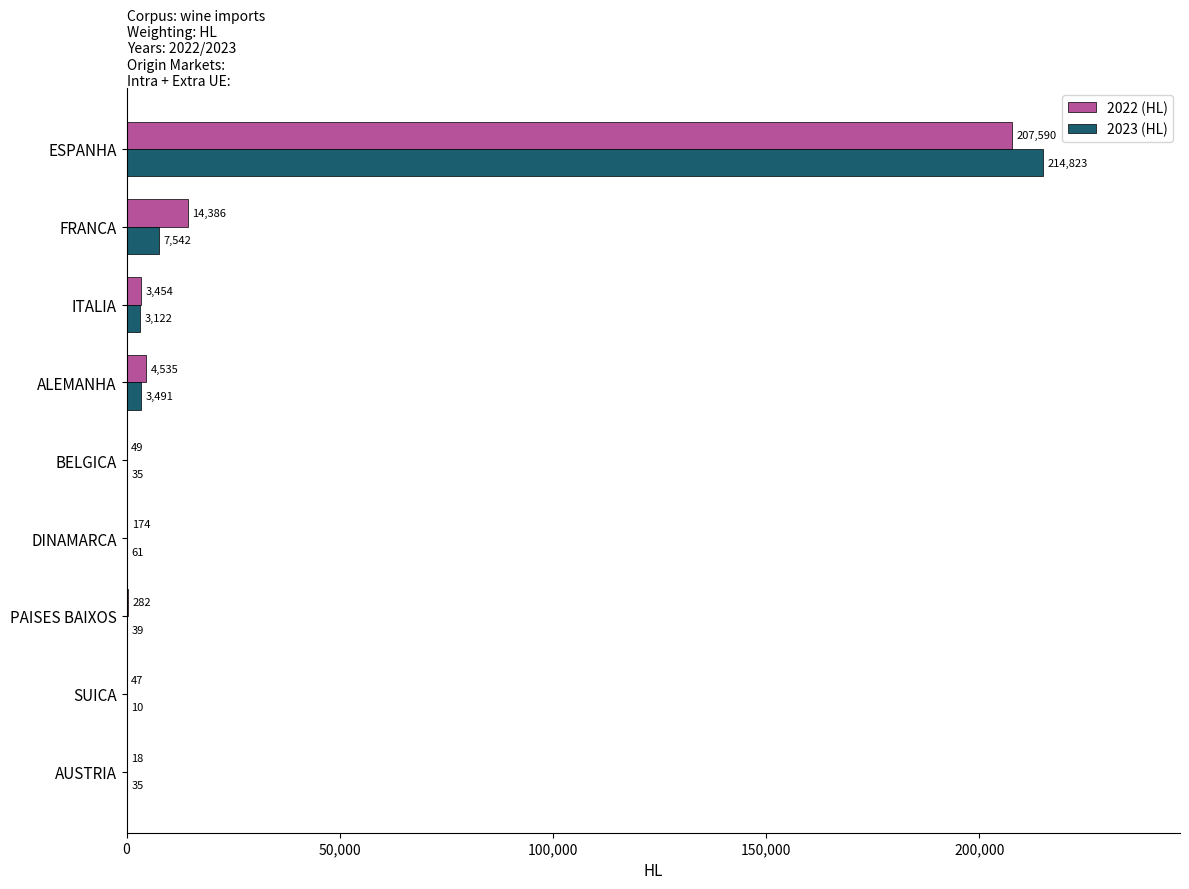

Where is 2022 (HL) nearest to the value 103803?

FRANCA